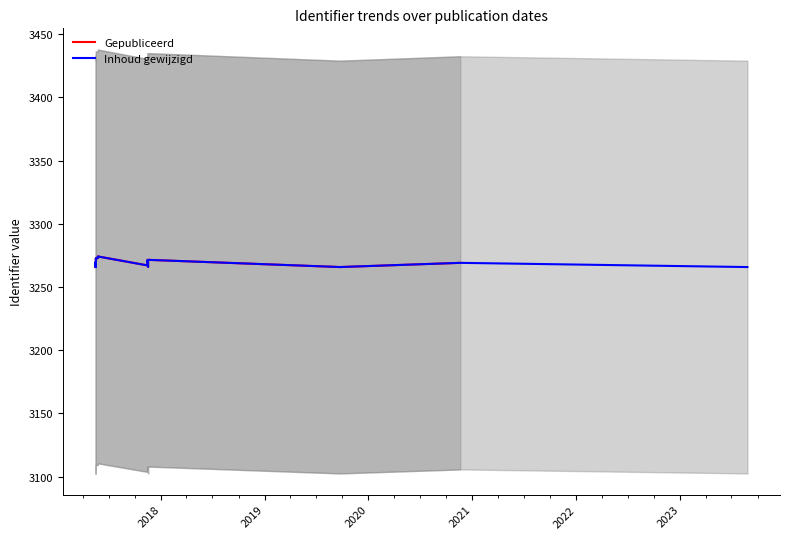

How many data points does each series have?

39